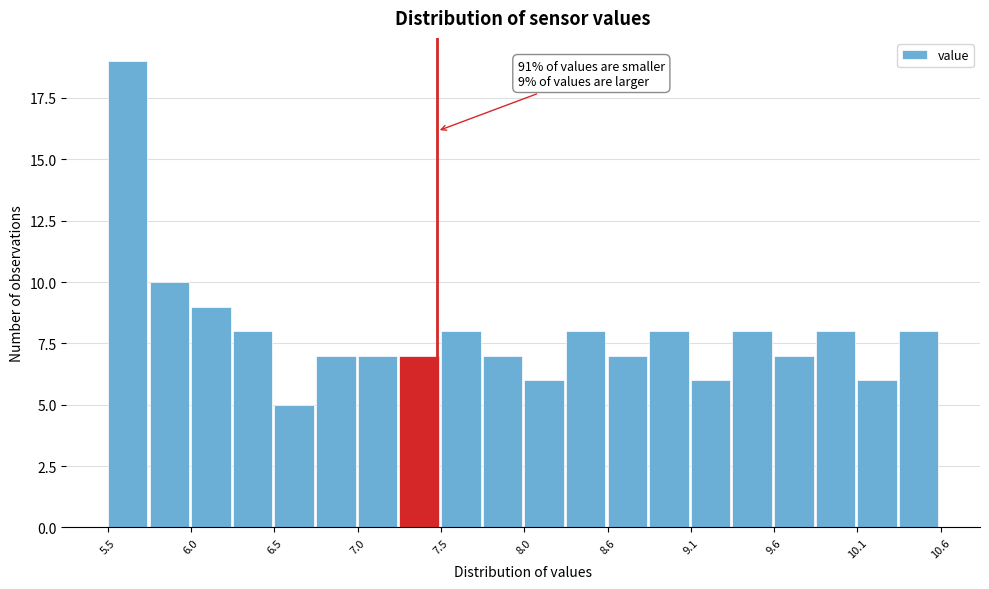

Read against the x-axis, roughly where is the centre of the tallest bar?

5.6